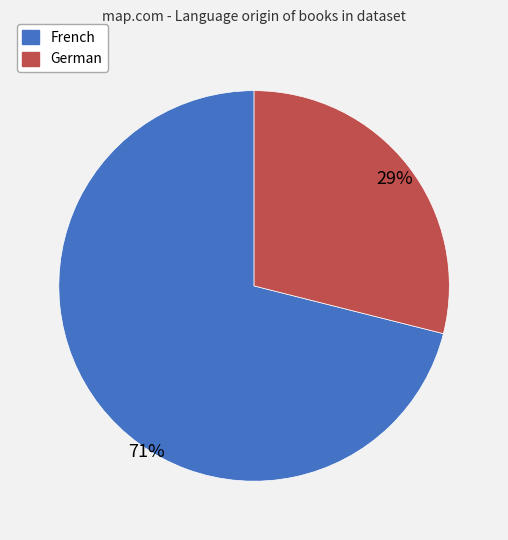

Does any single category account for the majority?

Yes